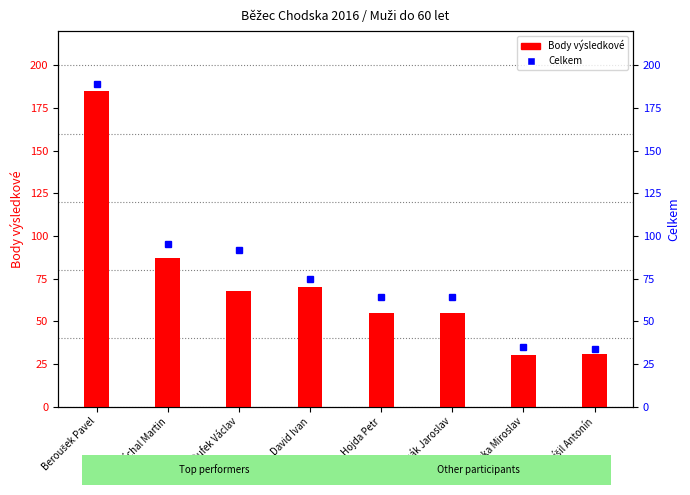

What is the difference between the highest and lowest values at Vlasák Jaroslav?

9